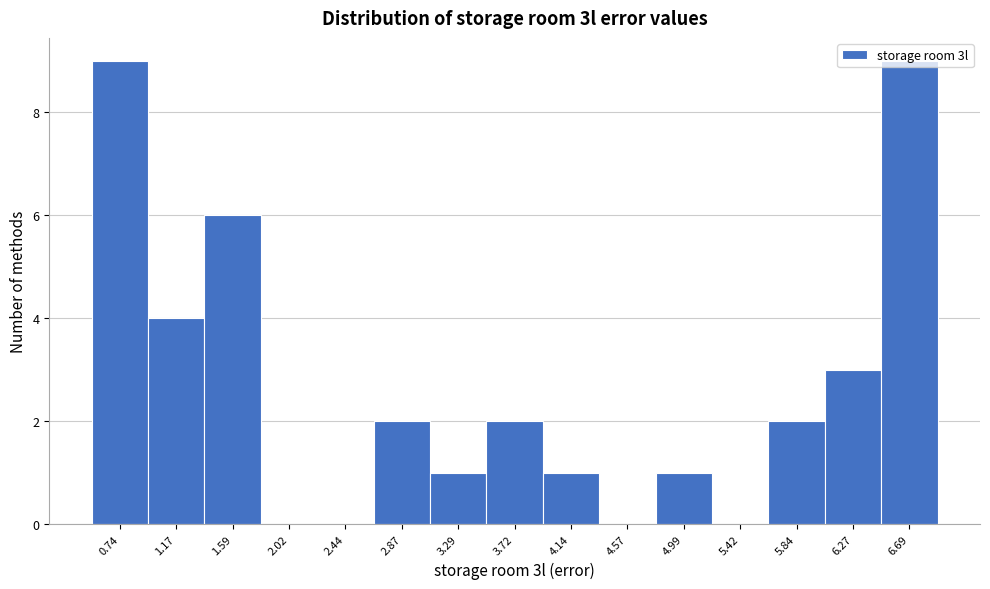

Is it true that the value at 2.02 is 0?

True